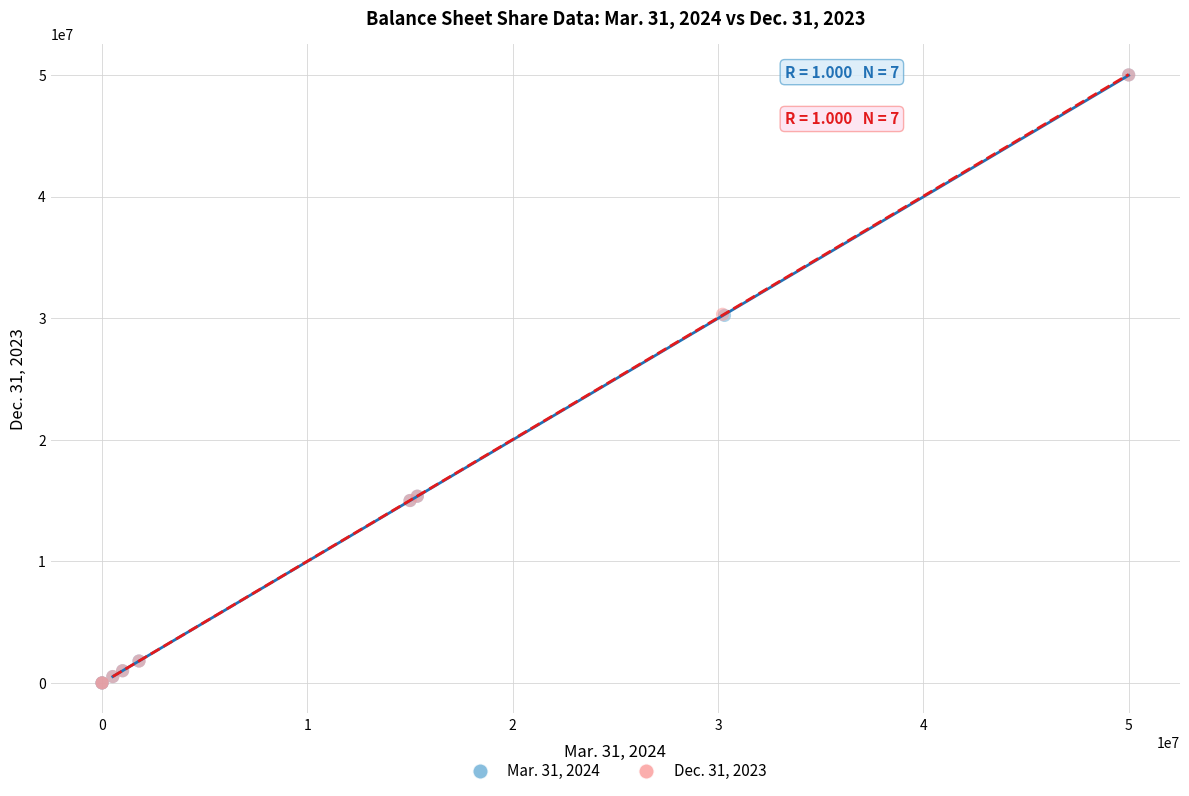

What are all the series names shown in the legend?

Mar. 31, 2024, Dec. 31, 2023